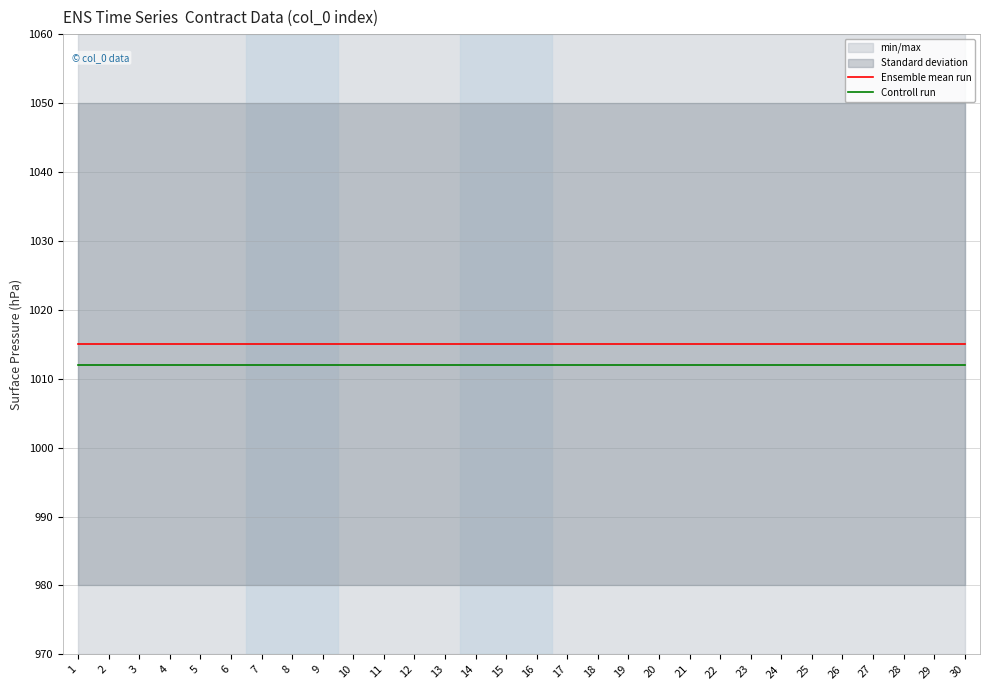

Is this an area chart (filled region under the line)?

No